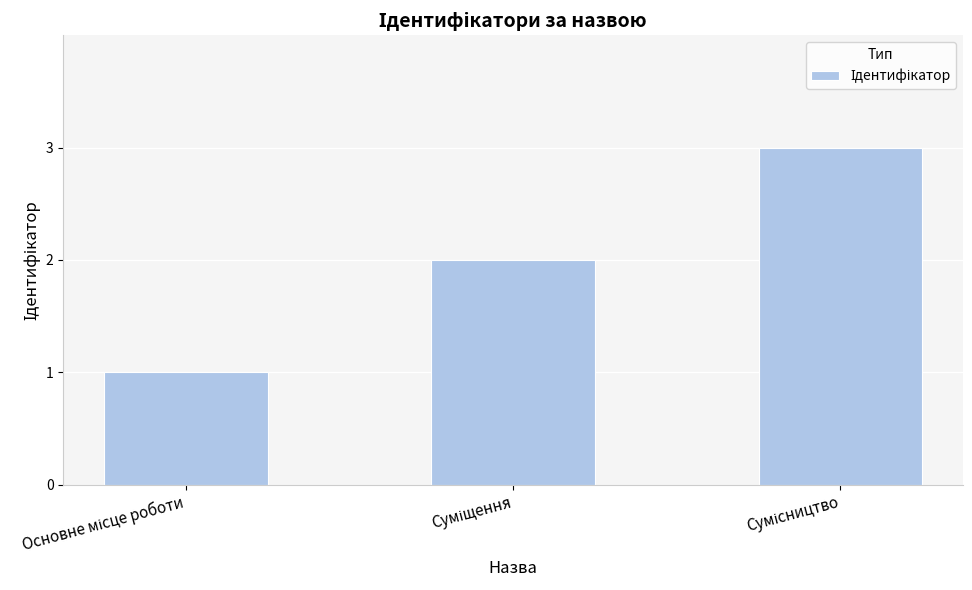

What is the sum of all values?

6